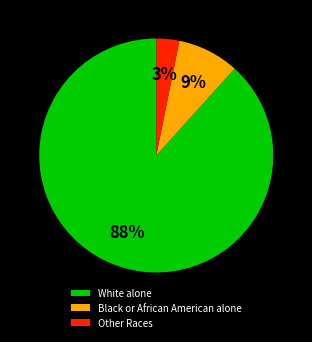

Which has a higher value, Other Races or White alone?

White alone